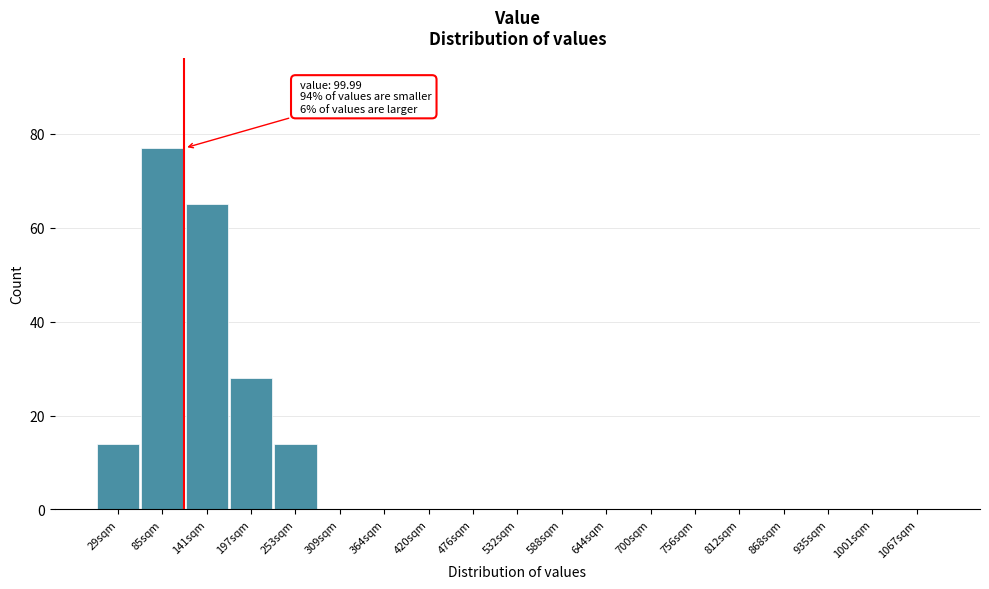

Reading left to right, extract all data points from this chart.

29sqm=14	85sqm=77	141sqm=65	197sqm=28	253sqm=14	309sqm=0	364sqm=0	420sqm=0	476sqm=0	532sqm=0	588sqm=0	644sqm=0	700sqm=0	756sqm=0	812sqm=0	868sqm=0	935sqm=0	1001sqm=0	1067sqm=0